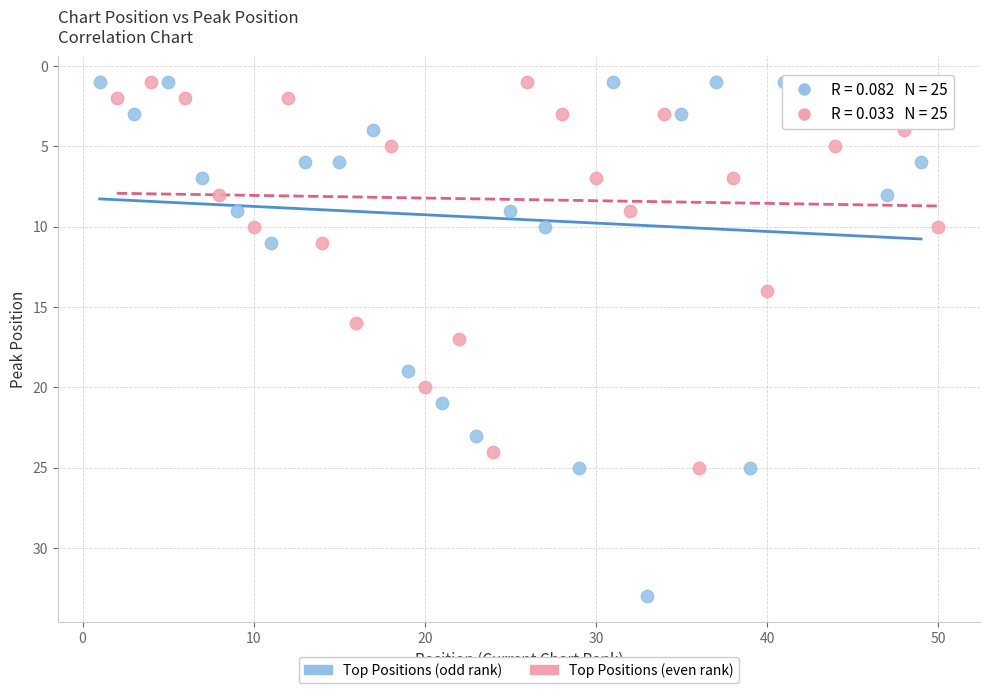

Which series contains the highest Y value?

Top Positions (odd rank)